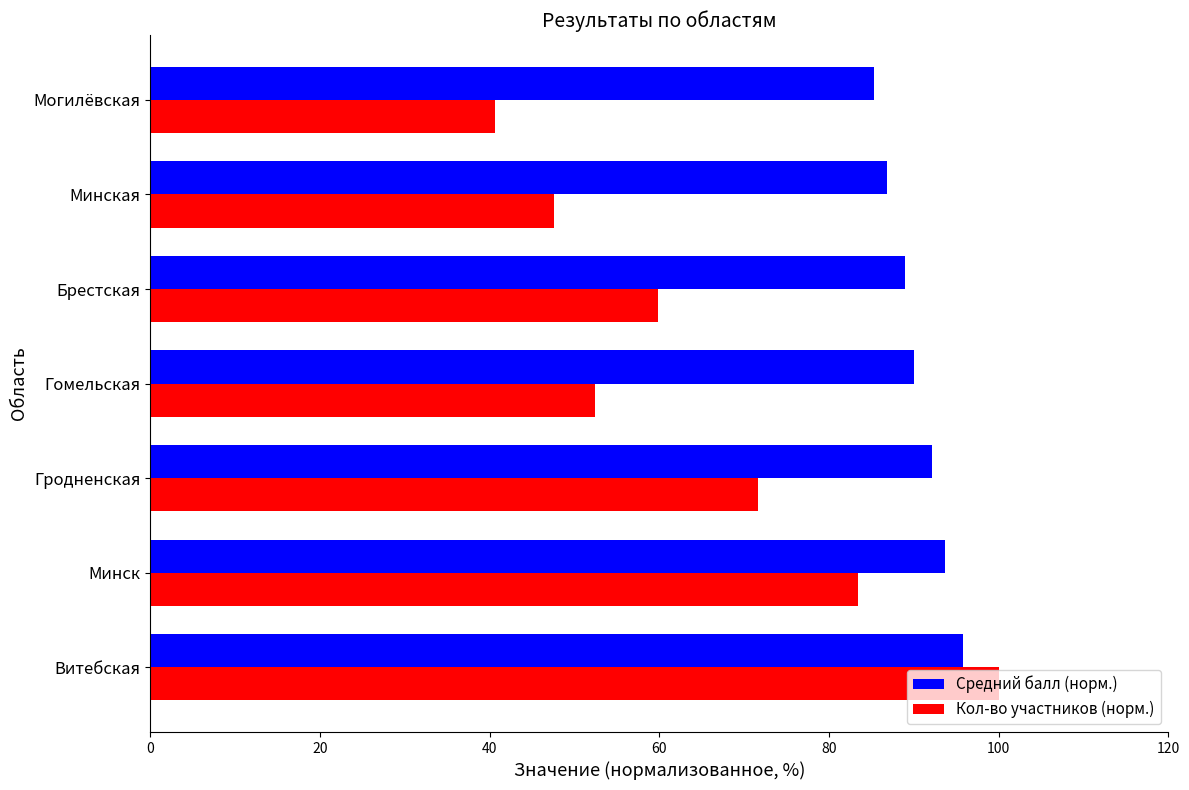

What is the sum of all Кол-во участников (норм.) values?

455.6